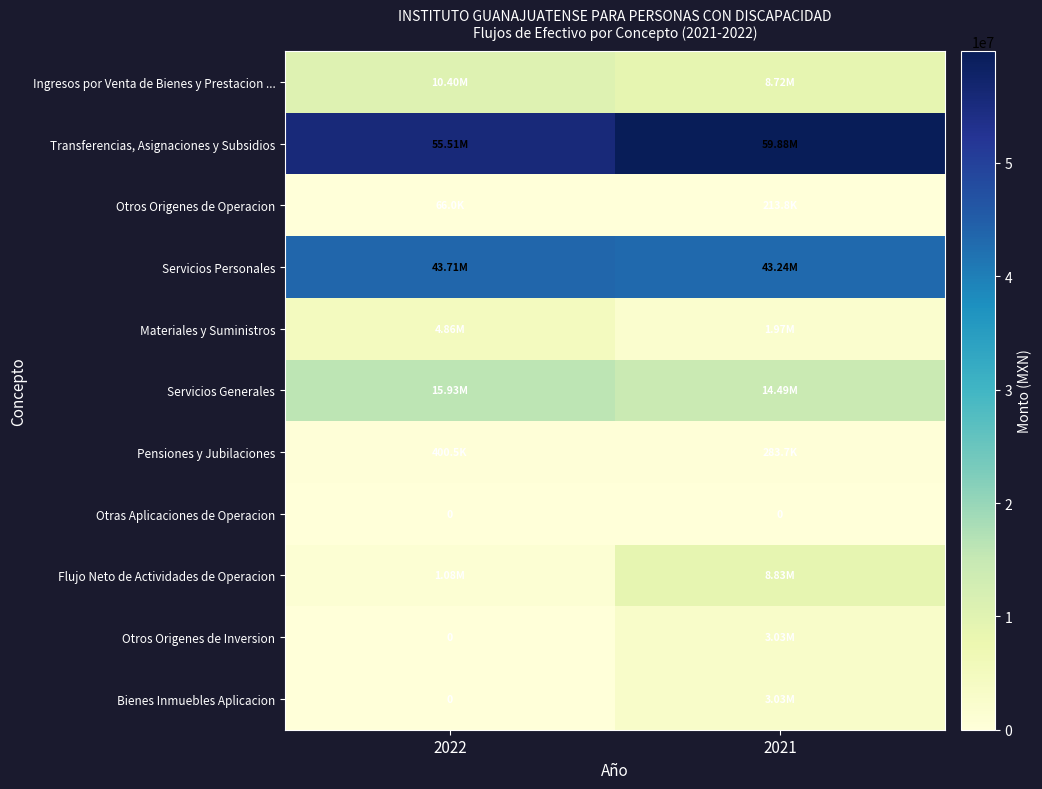

What is the sum of the Servicios Personales values at 2021 and 2022?

86942792.2